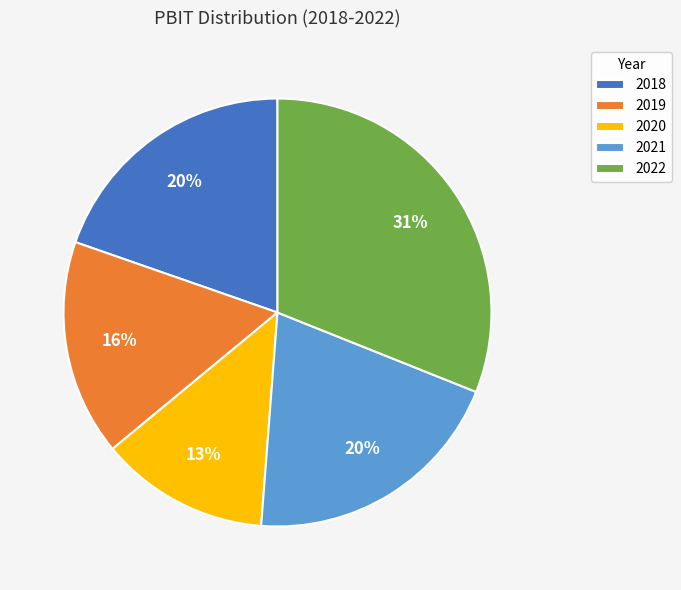

What is the smallest slice in the pie chart?

2020